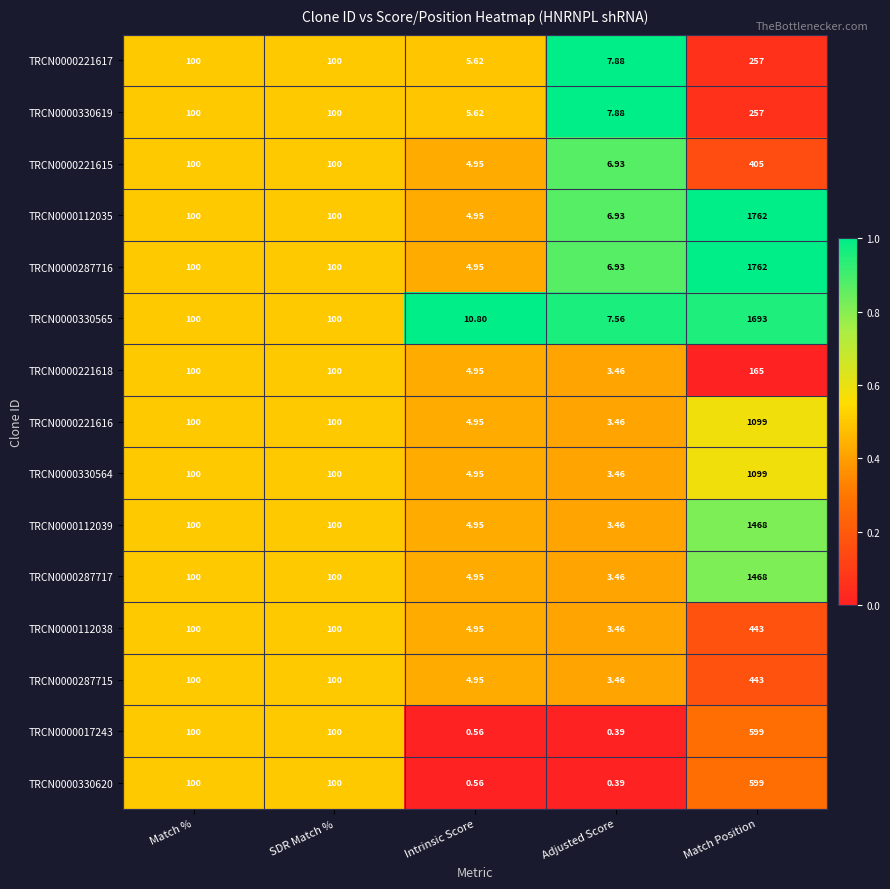

Which label corresponds to the largest value in the chart?

Match Position